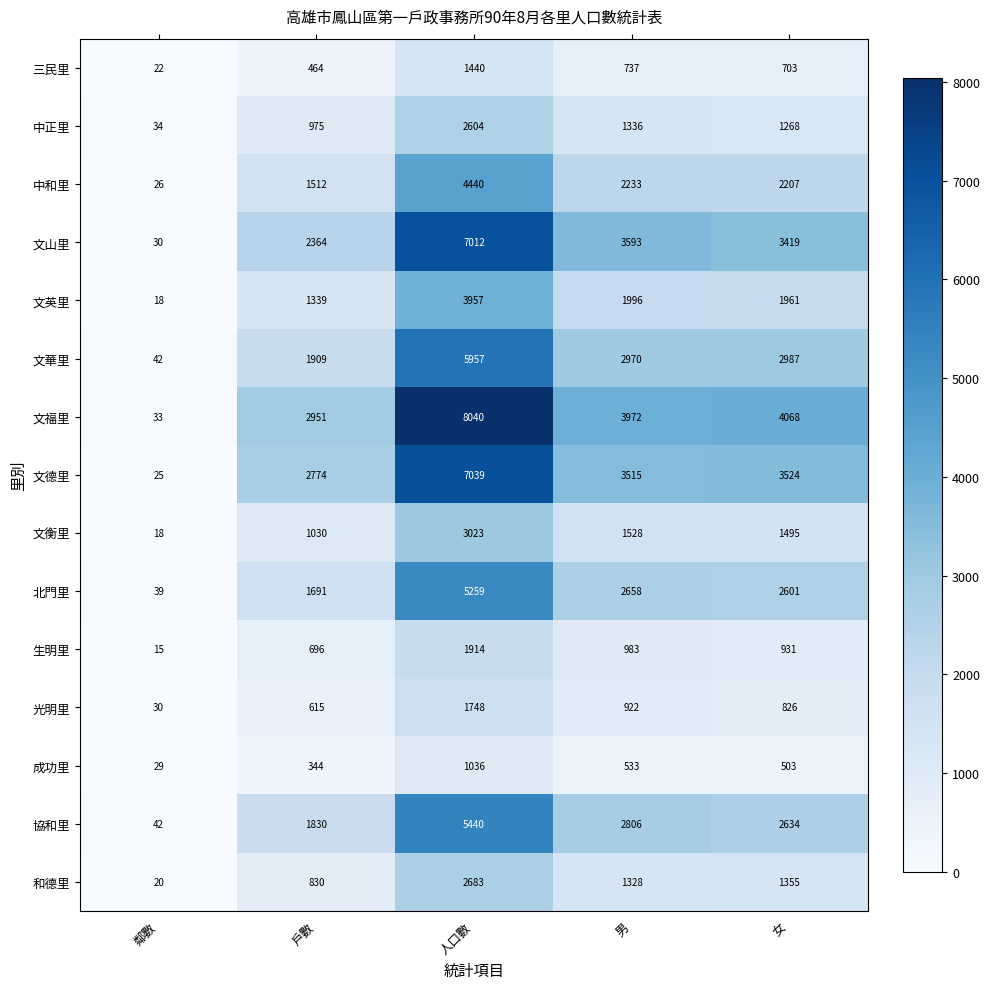

Count the number of categories in the chart.

5